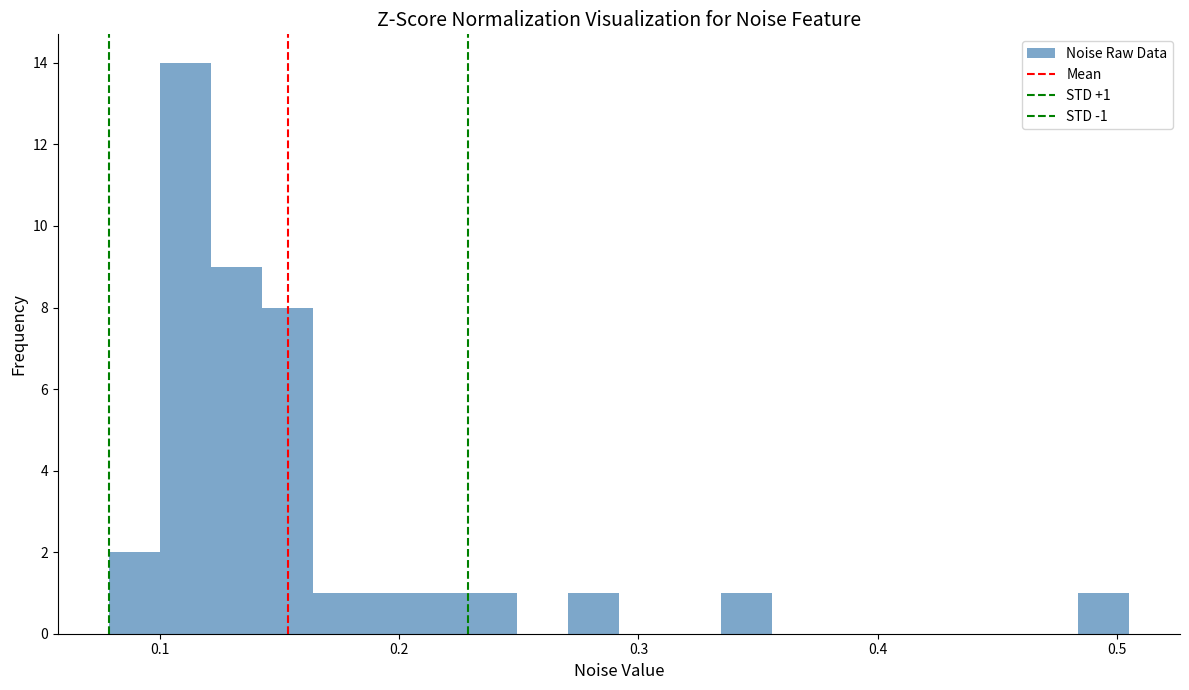

Read against the x-axis, roughly where is the centre of the tallest bar?

0.11